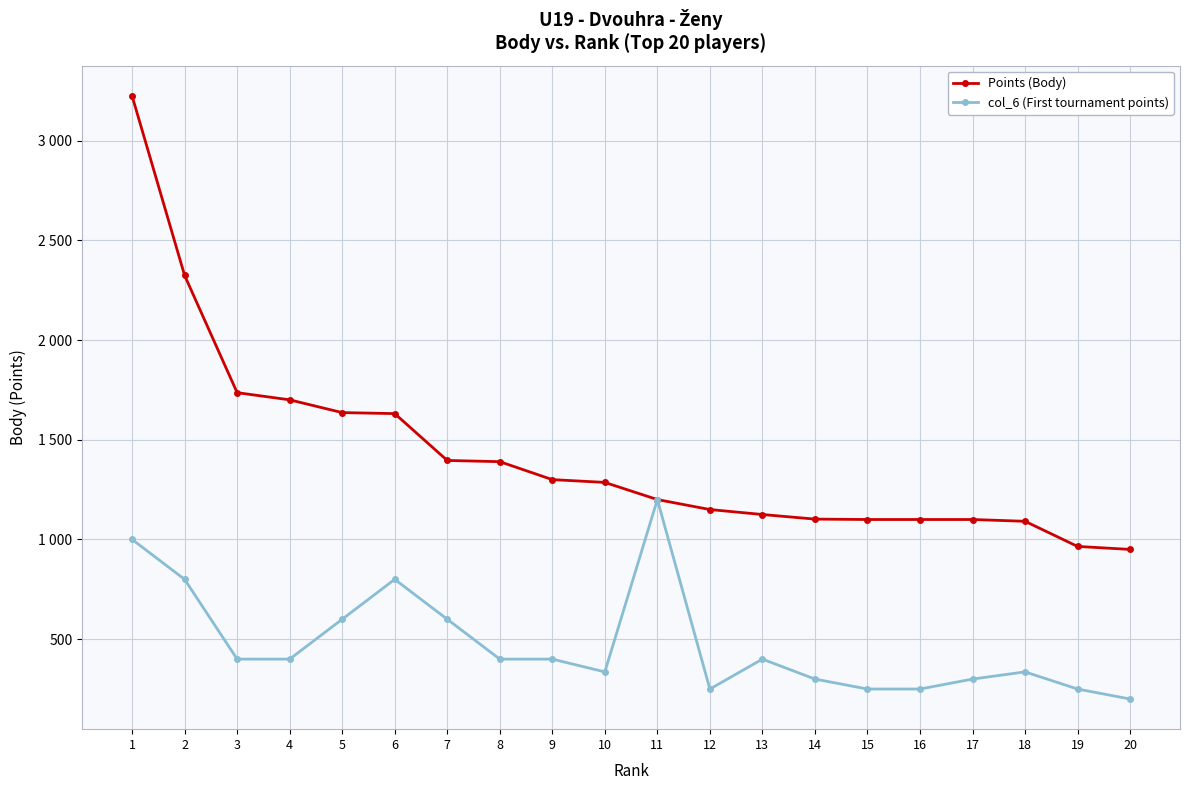

What is the difference between the maximum and second lowest values in the Points (Body) series?

2259